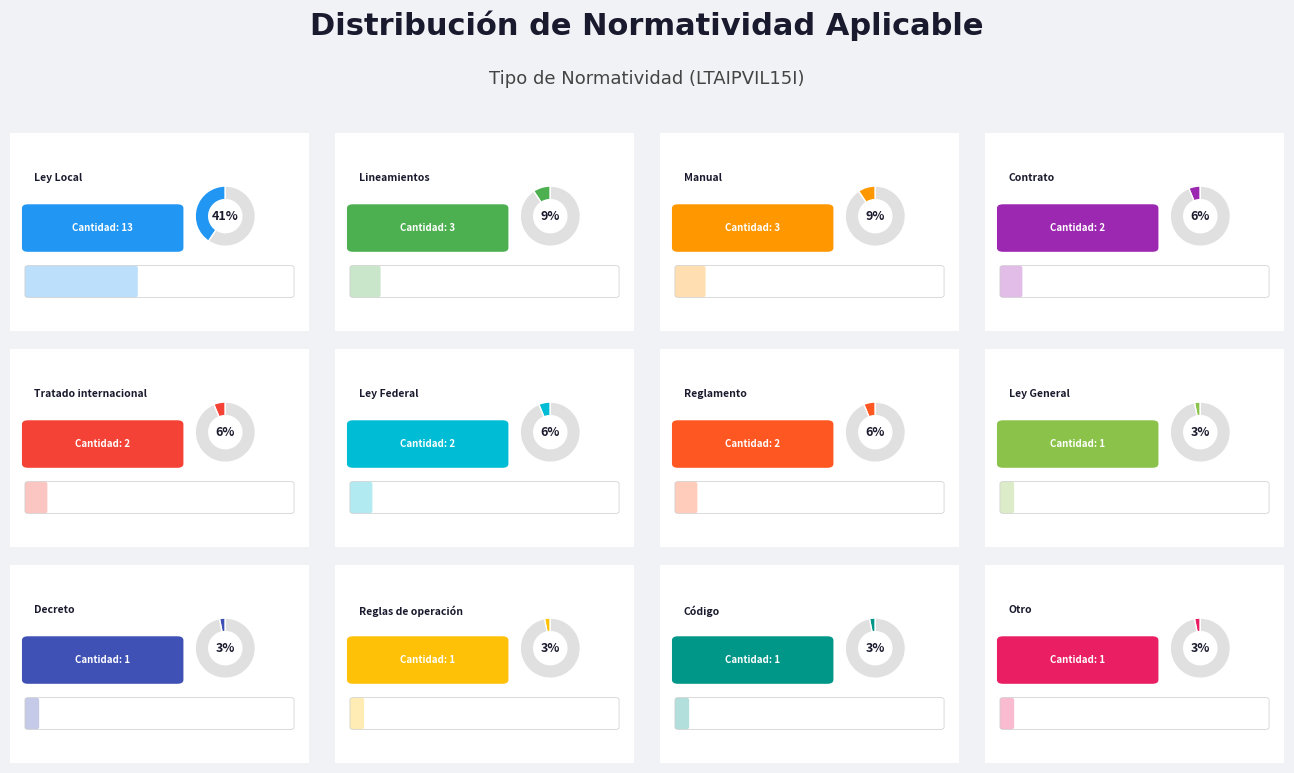

True or false: Manual accounts for 1% of the total.

False